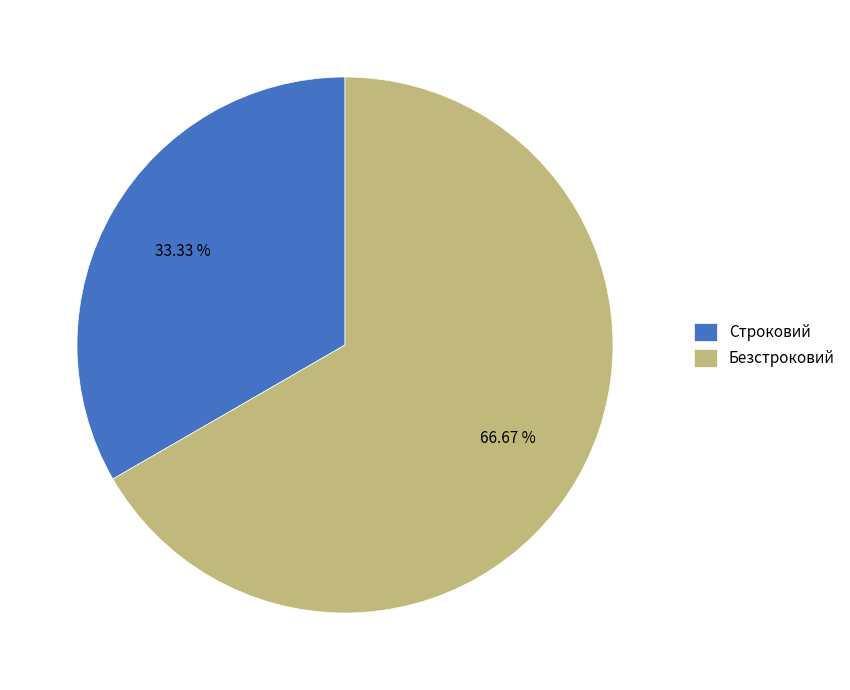

Is it true that Строковий is 33% of the pie?

True